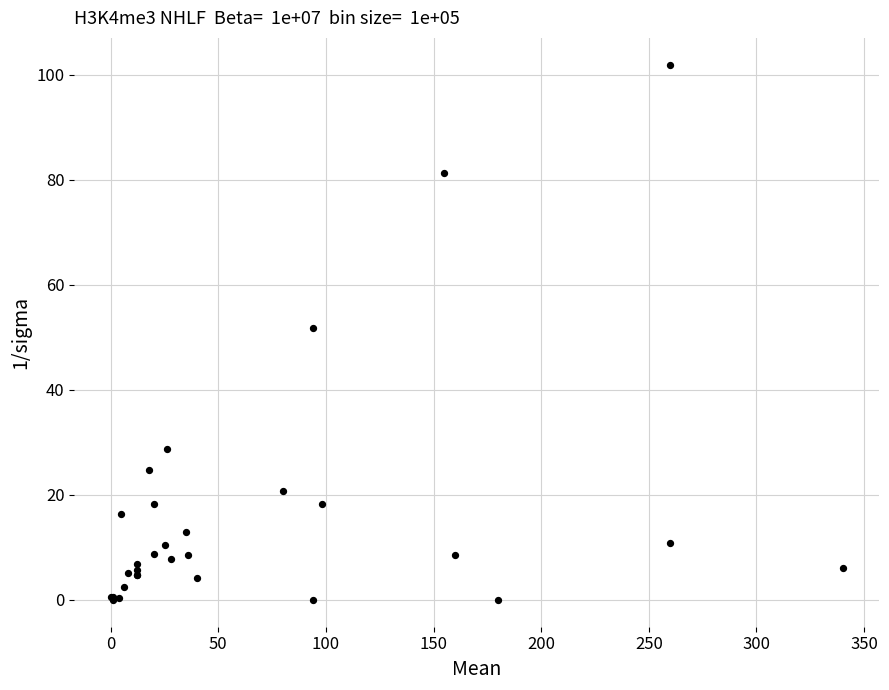

What Y value in the scatter plot is closest to 50?

51.7